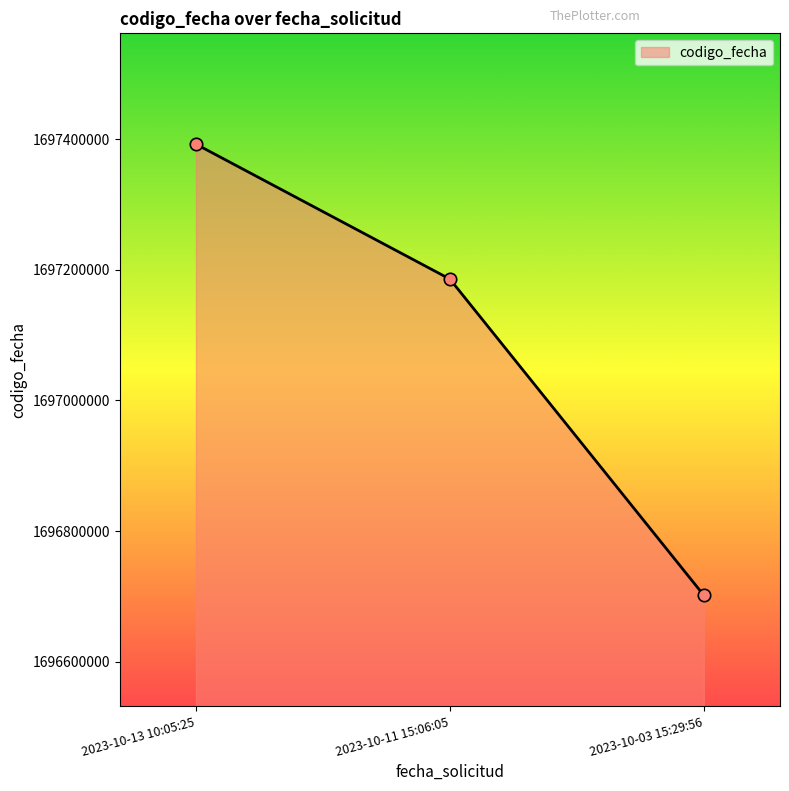

Which has a higher value, 2023-10-03 15:29:56 or 2023-10-11 15:06:05?

2023-10-11 15:06:05